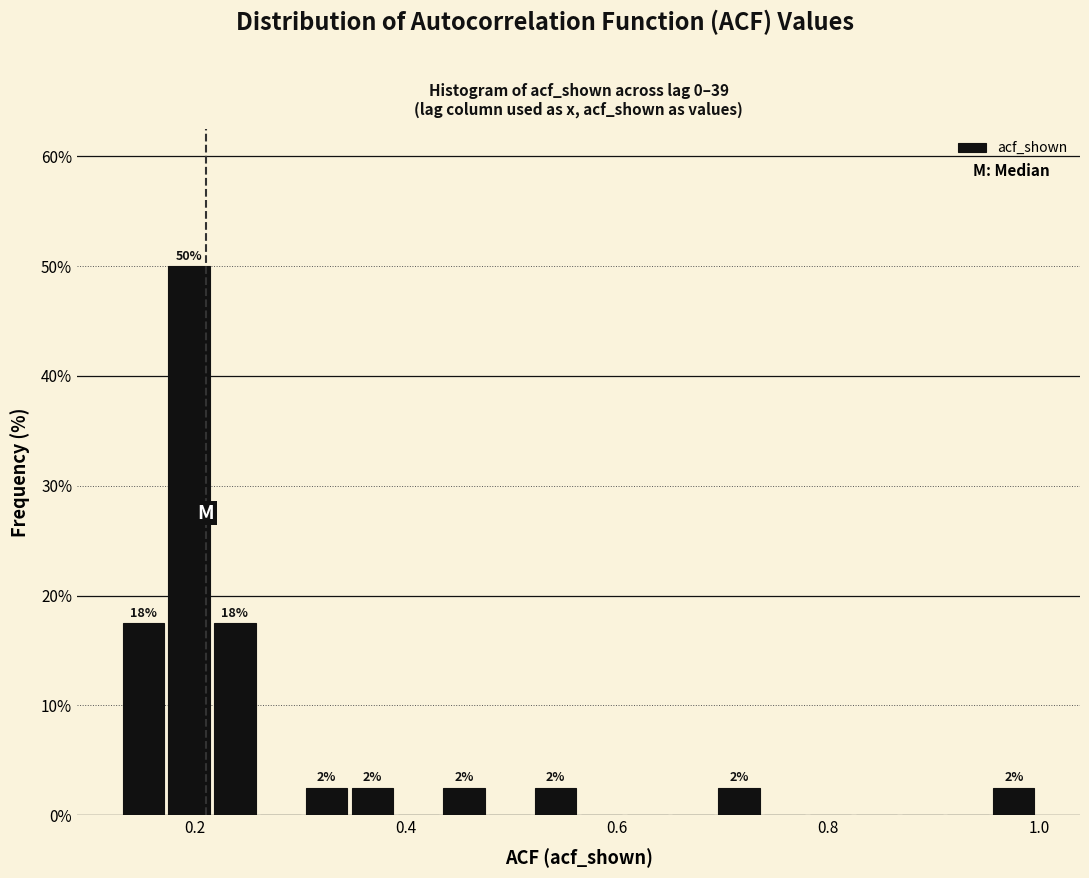

Around what value on the x-axis is the tallest bar? Give the approximate position of its centre, as read against the axis.

0.20